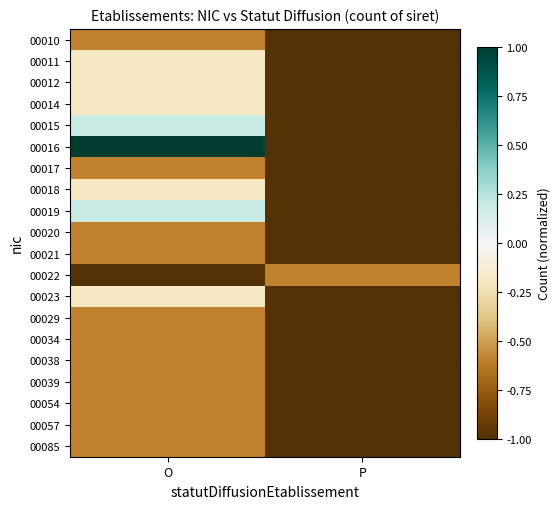

What is the minimum value shown in the chart?

-1.0